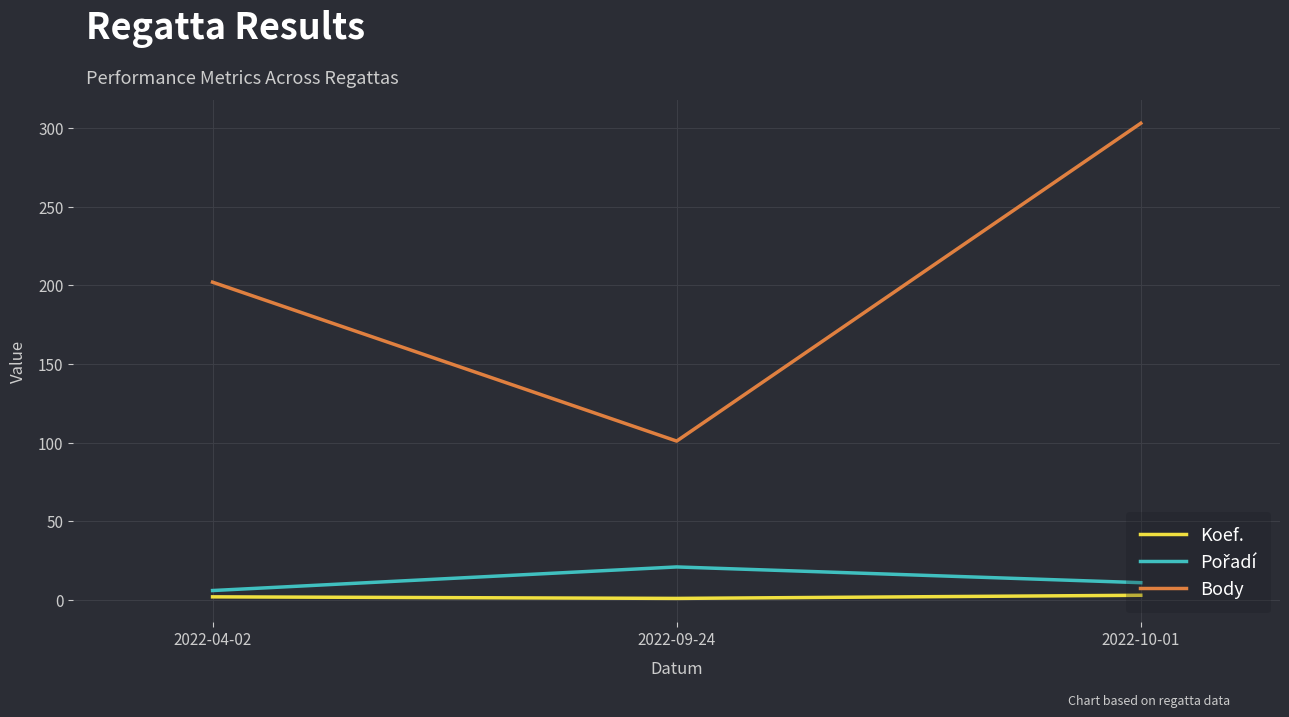

Is it true that Body equals 101 at 2022-09-24?

True